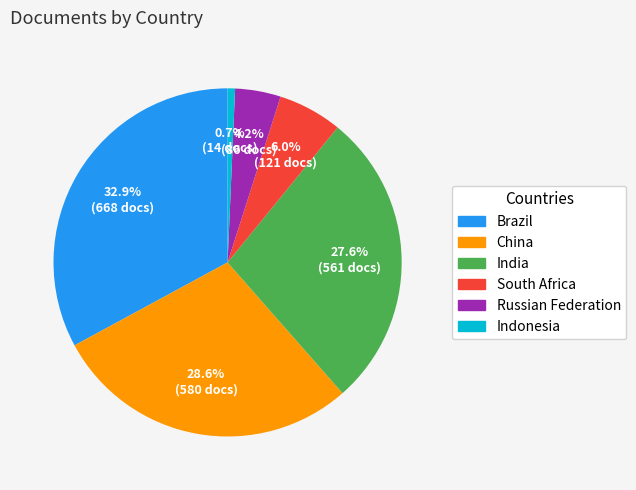

Approximately how many times larger is the value at China compared to Brazil?

0.9